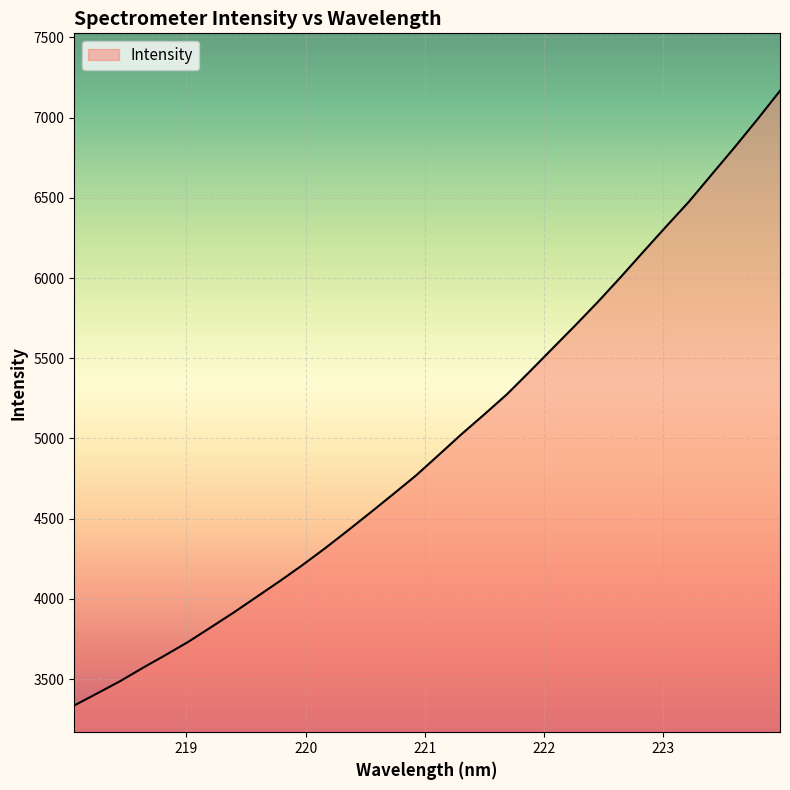

How many series are shown in this chart?

1